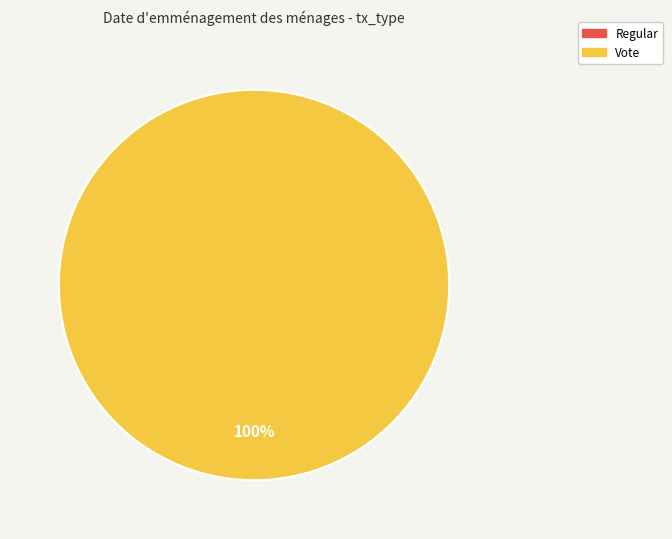

Which category has the biggest portion of the pie?

Vote